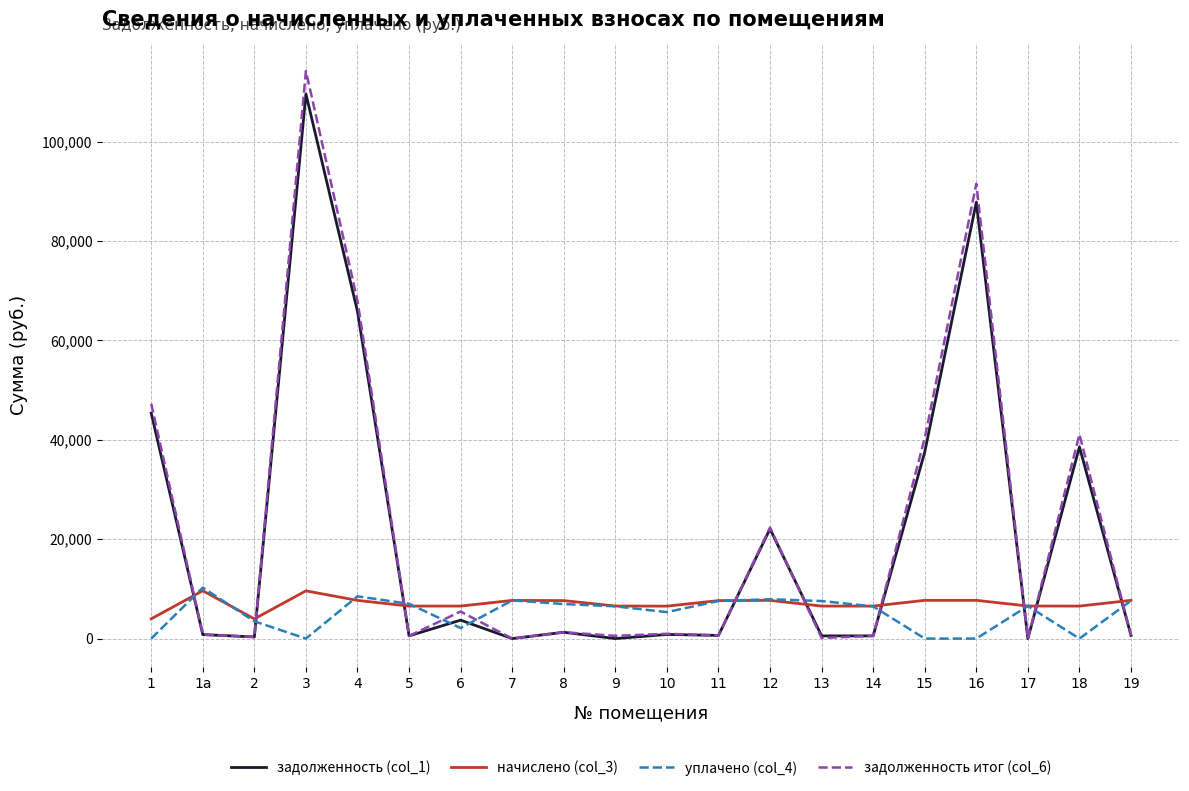

What is the spread (max minus min) of values at 19?

7053.5